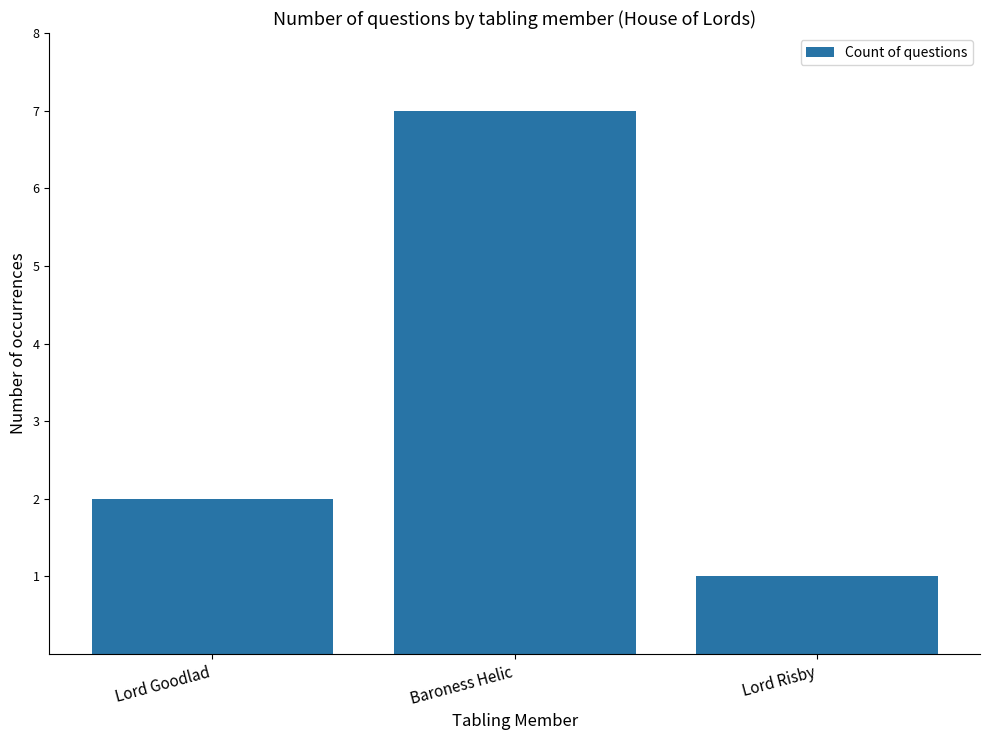

How many categories are shown in the chart?

3